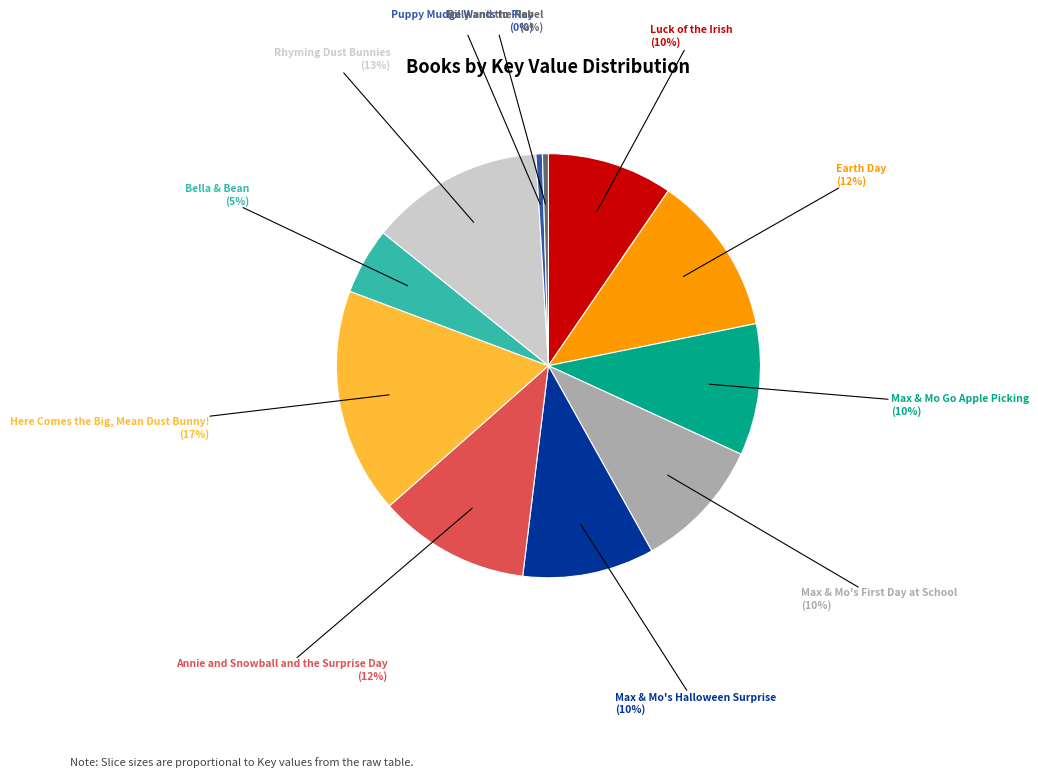

To the nearest percent, what is the average slice percentage?

9%